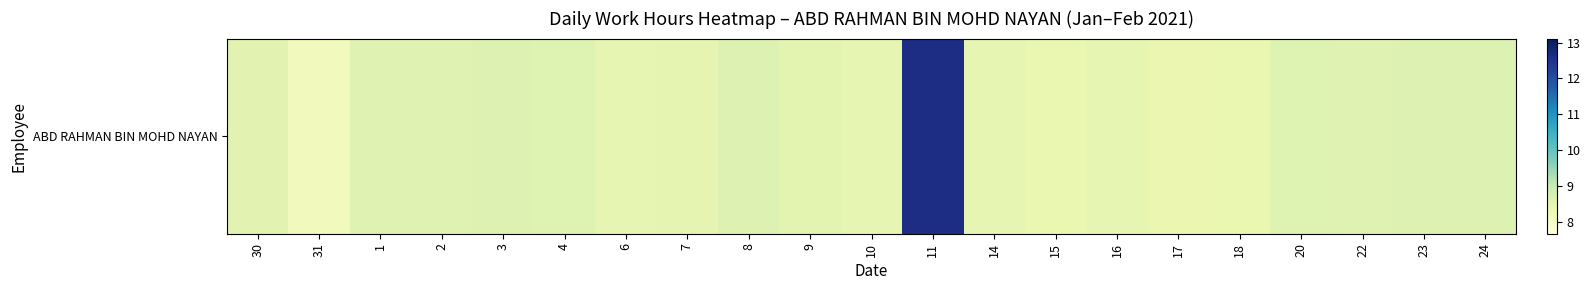

The value at 15 is 8.4. True or false?

True